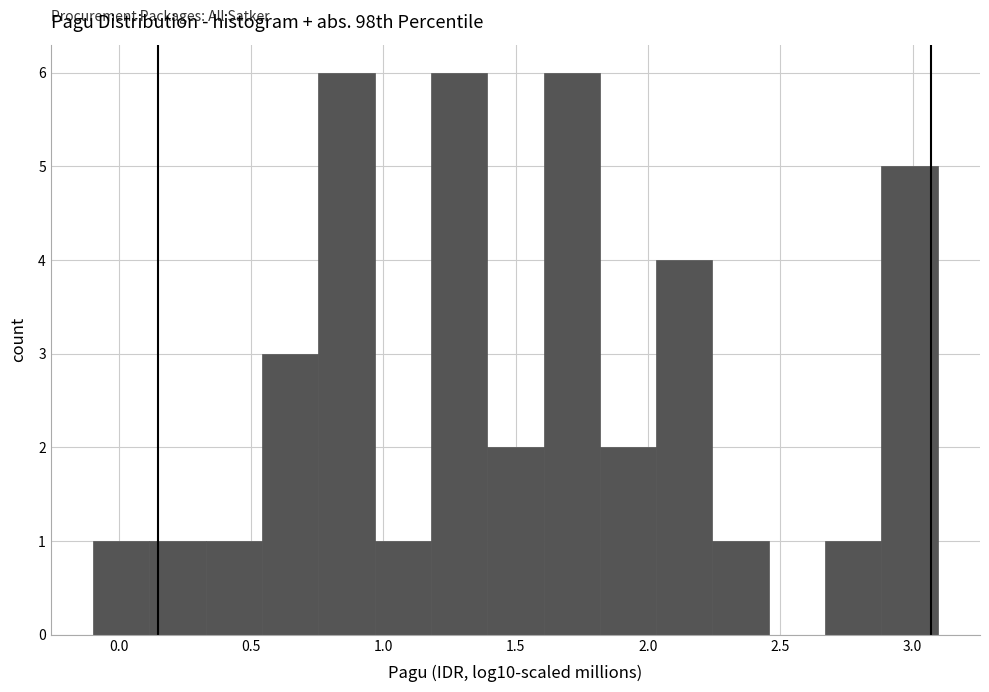

Reading left to right, list every bar in this chart as the range it spans on the x-axis followed by its height. Neither the bar edges nor the heights are printed on the chart, so give them approximately, as read against the axes.

-0.10 to 0.10: 1
0.10 to 0.35: 1
0.35 to 0.55: 1
0.55 to 0.75: 3
0.75 to 0.95: 6
0.95 to 1.20: 1
1.20 to 1.40: 6
1.40 to 1.60: 2
1.60 to 1.80: 6
1.80 to 2.05: 2
2.05 to 2.25: 4
2.25 to 2.45: 1
2.45 to 2.65: 0
2.65 to 2.90: 1
2.90 to 3.10: 5